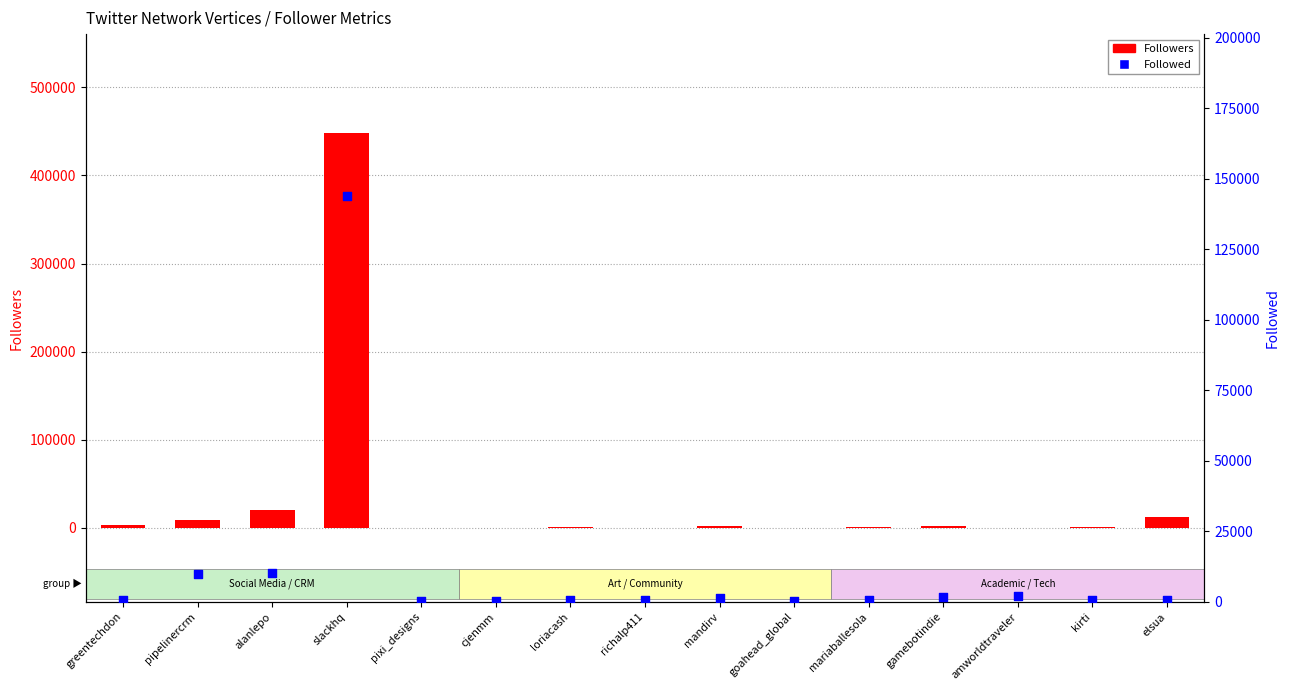

Which series contains the lowest Y value?

Followers